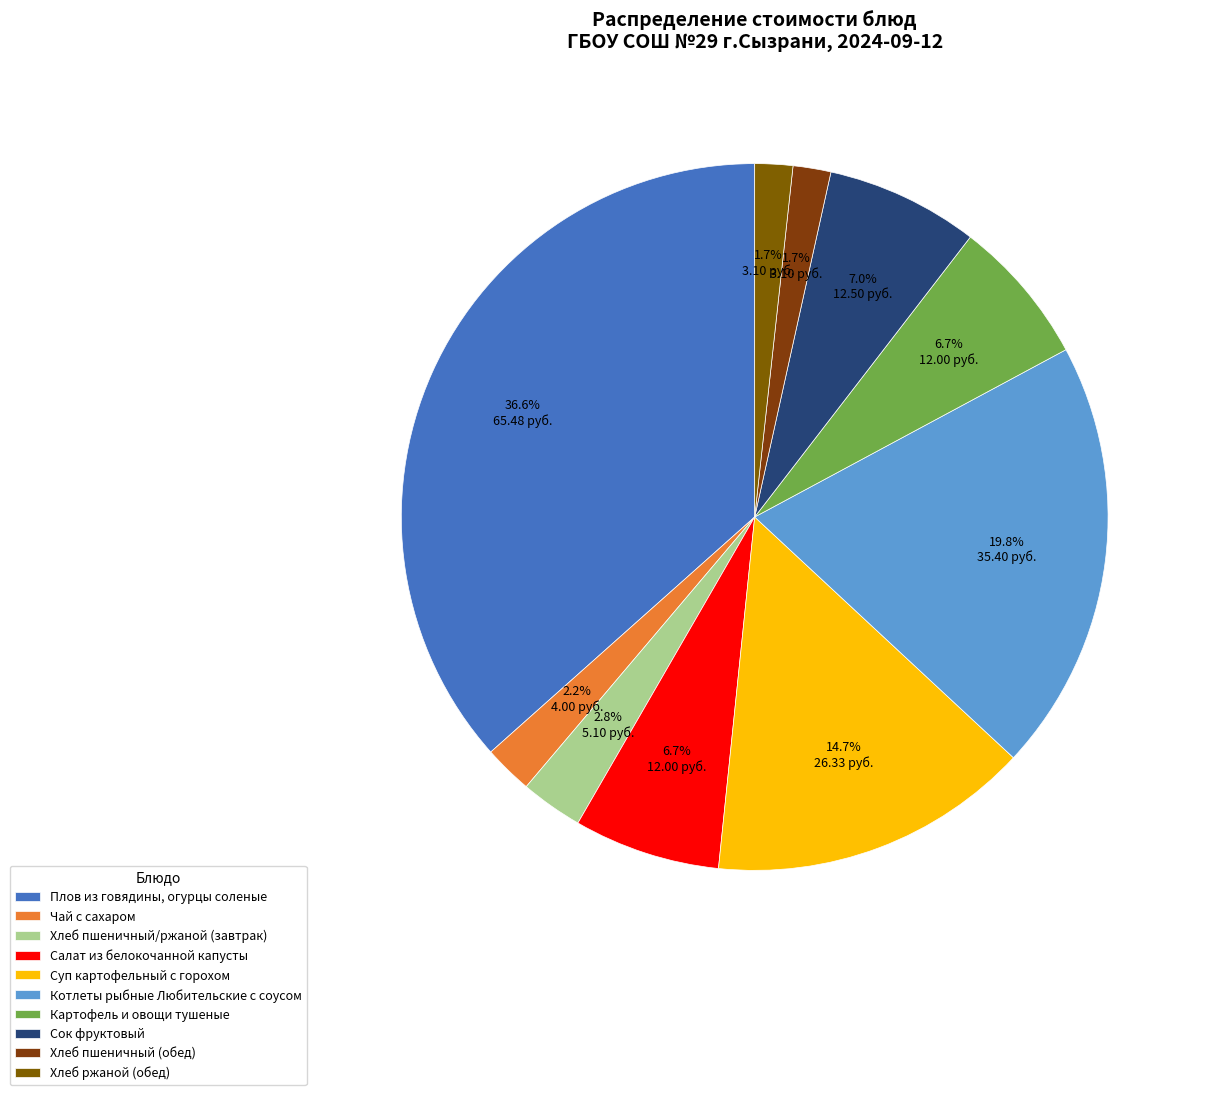

How many segments does this pie chart have?

10